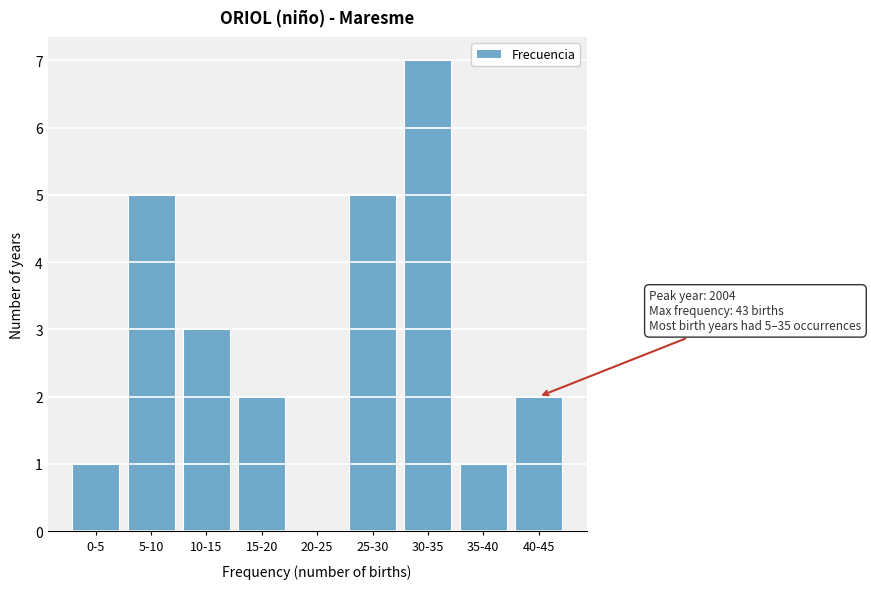

Reading left to right, transcribe all the data shown in this chart.

0-5=1	5-10=5	10-15=3	15-20=2	20-25=0	25-30=5	30-35=7	35-40=1	40-45=2